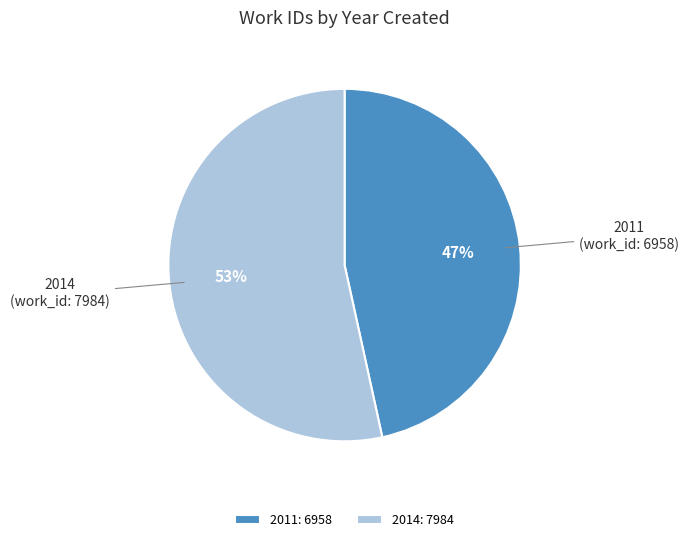

Which category accounts for the majority?

2014